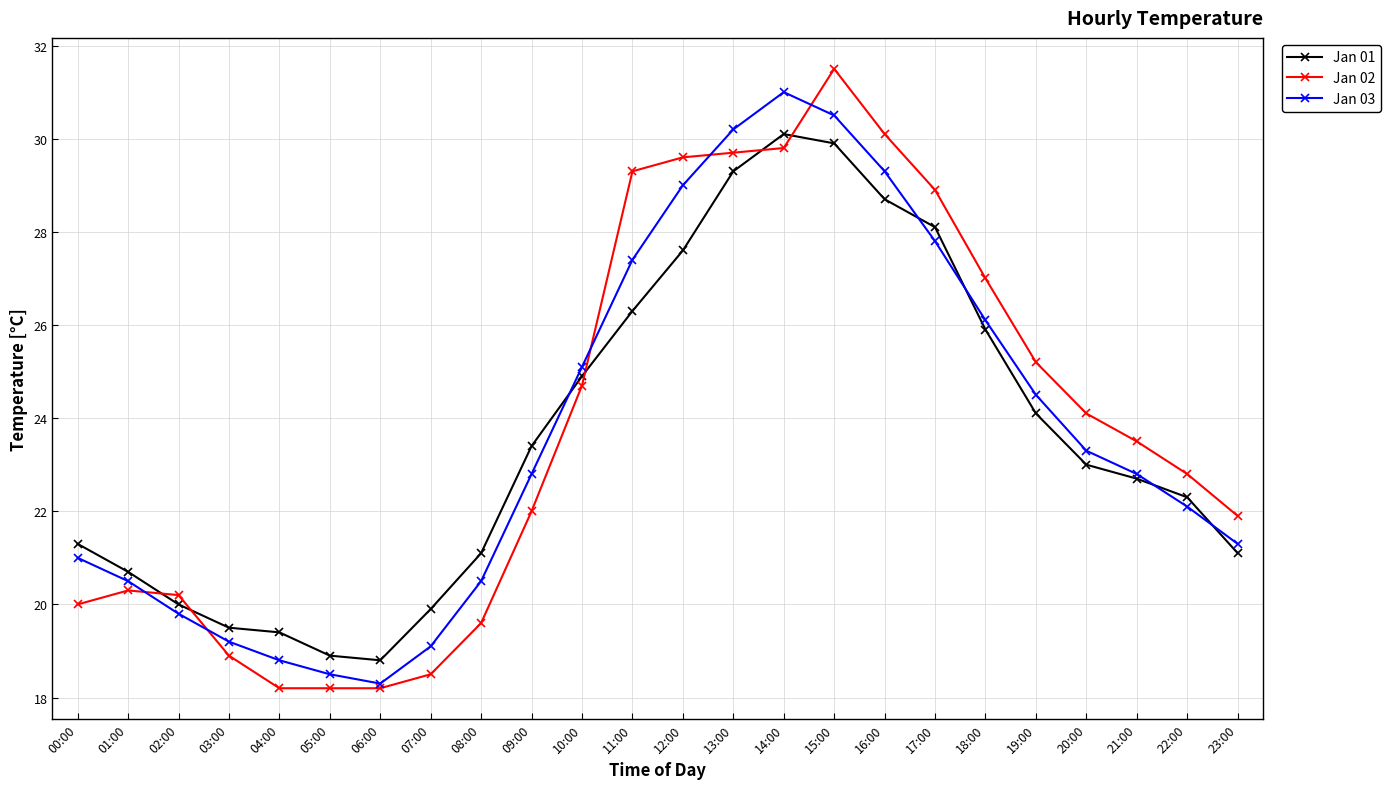

The Jan 02 series shows 30.6 at 04:00. True or false?

False